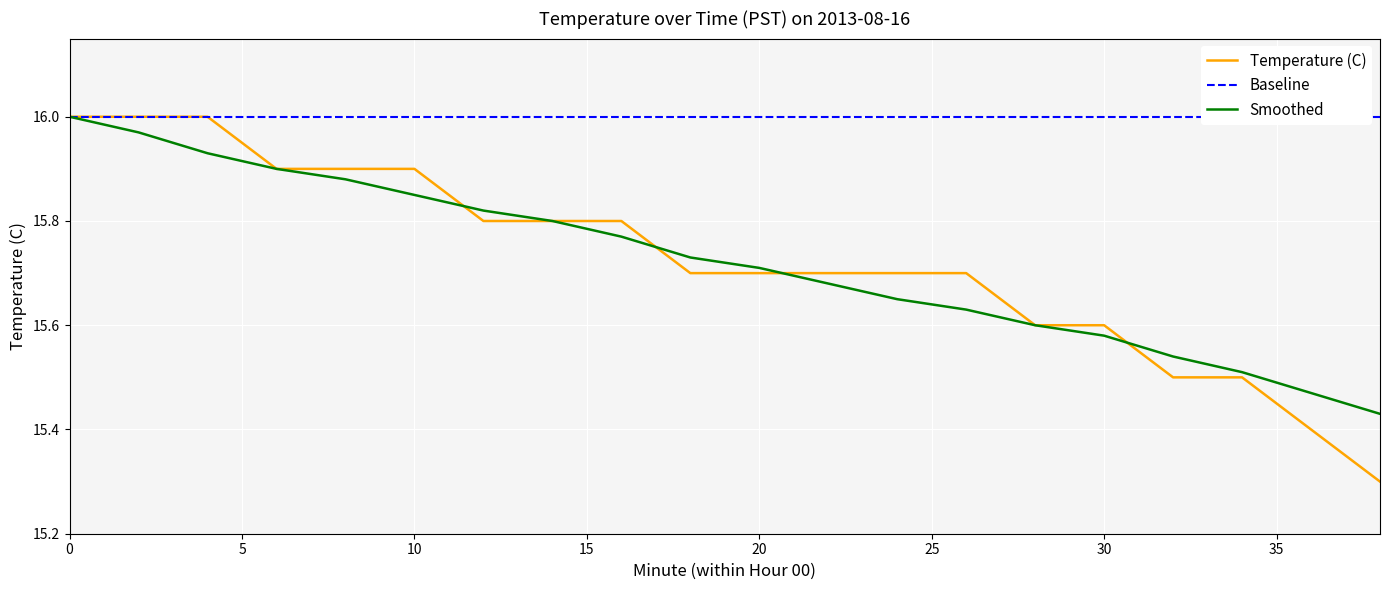

What are all the series names shown in the legend?

Temperature (C), Baseline, Smoothed